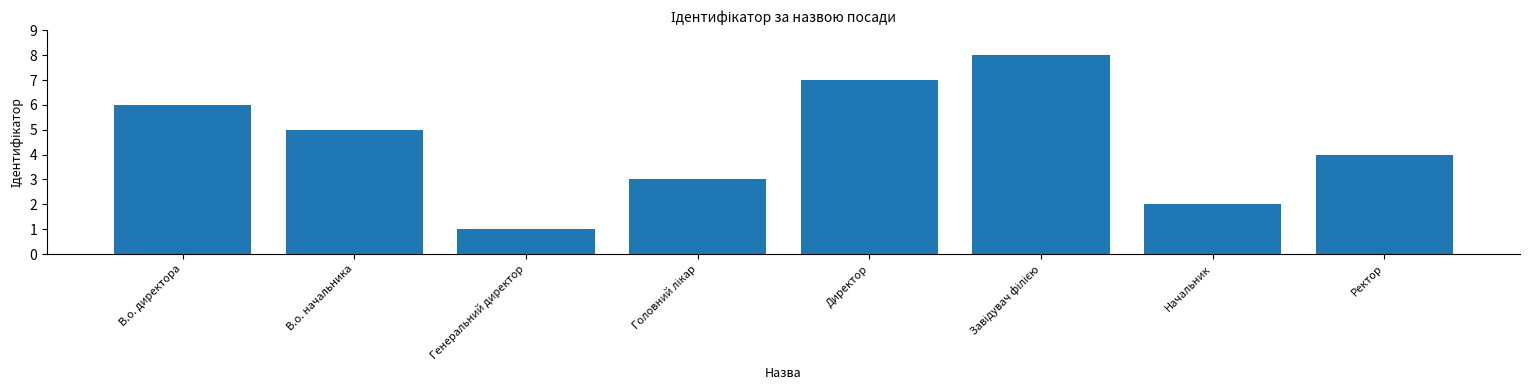

What is the difference between the maximum and second lowest values?

6